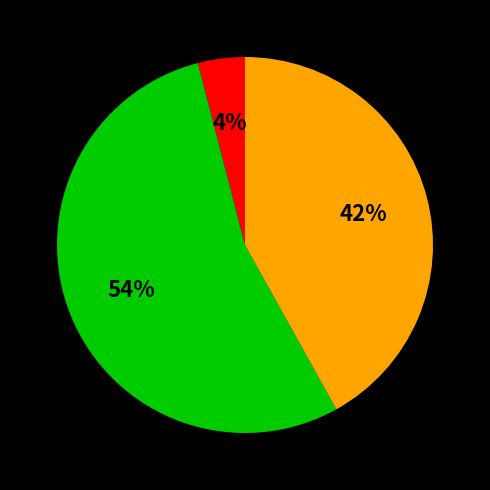

To the nearest percent, what is the difference between the largest and smallest slice percentages?

50%